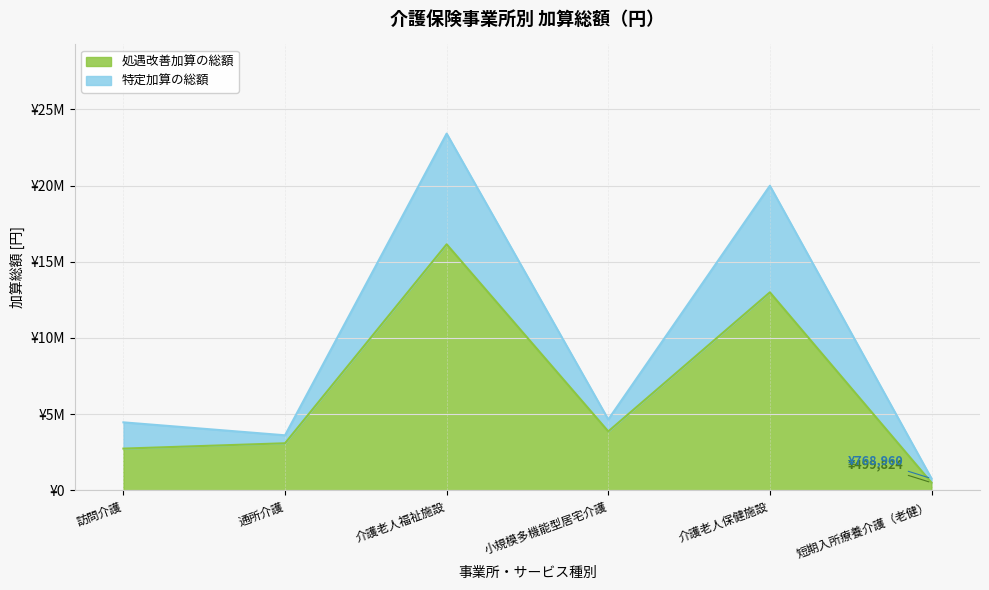

At which label does 特定加算の総額 reach its minimum?

短期入所療養介護（老健）